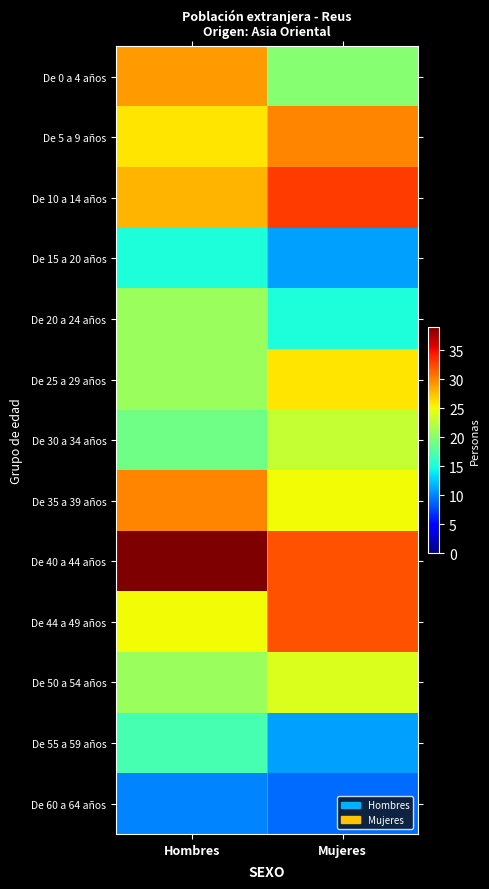

Which category has the highest value in the De 25 a 29 años series?

Mujeres